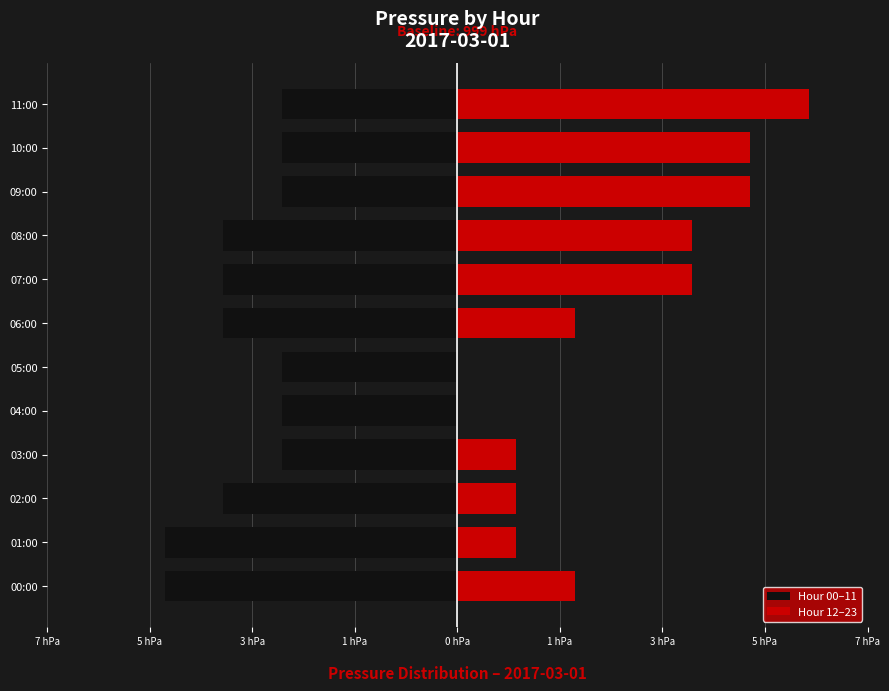

Reading left to right, extract all data points from this chart.

Hour 00–11: -5	-5	-4	-3	-3	-3	-4	-4	-4	-3	-3	-3
Hour 12–23: 2	1	1	1	0	0	2	4	4	5	5	6